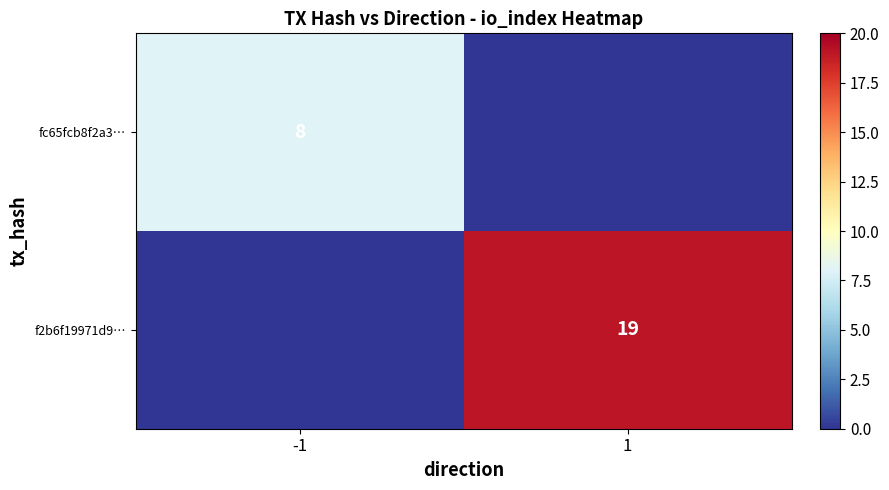

True or false: fc65fcb8f2a3… has a value of 12 at -1.

False